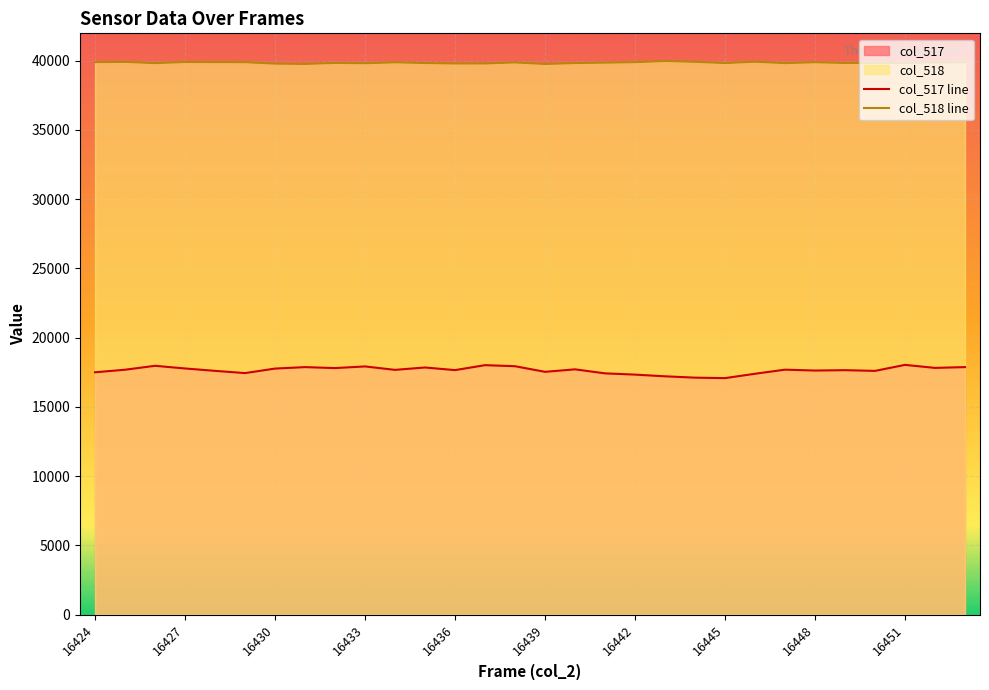

What is the sum of the col_518 line values at 16436 and 16445?

79622